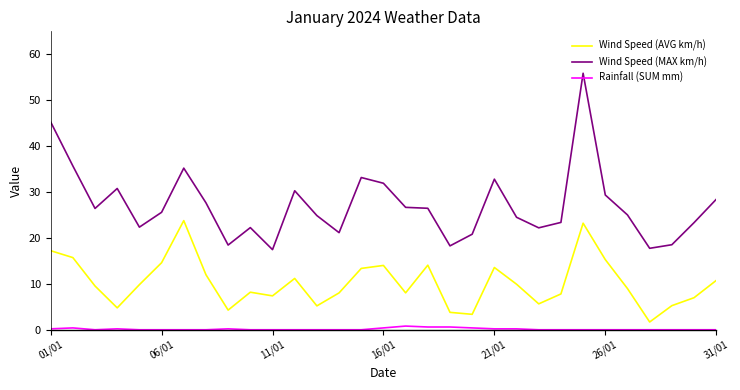

True or false: Wind Speed (AVG km/h) and Rainfall (SUM mm) cross at least once.

False